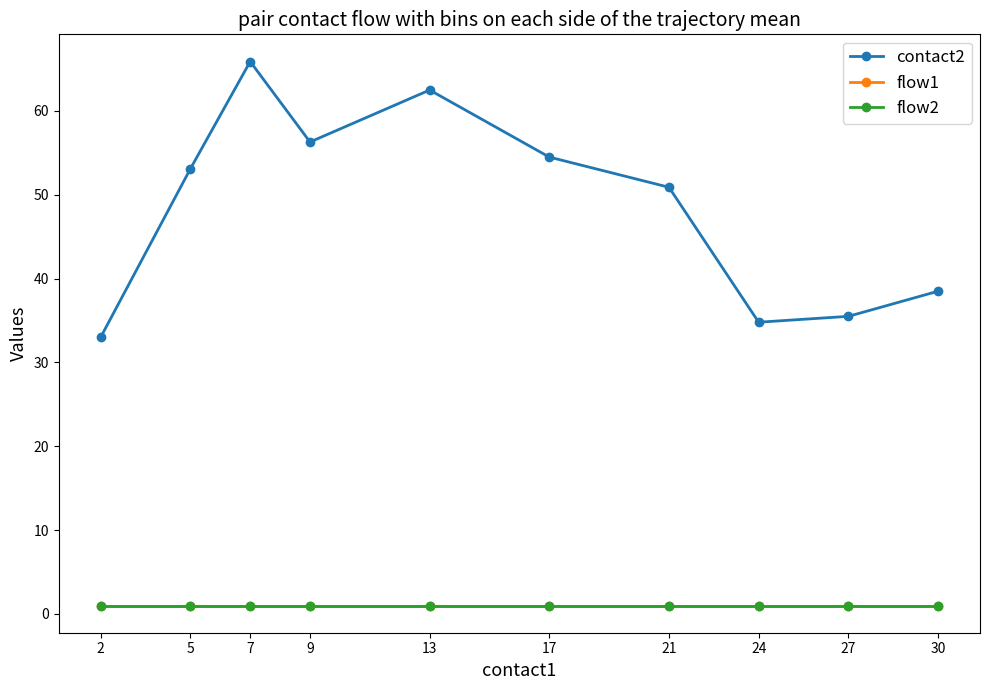

Which has a higher value, 30 or 13?

13